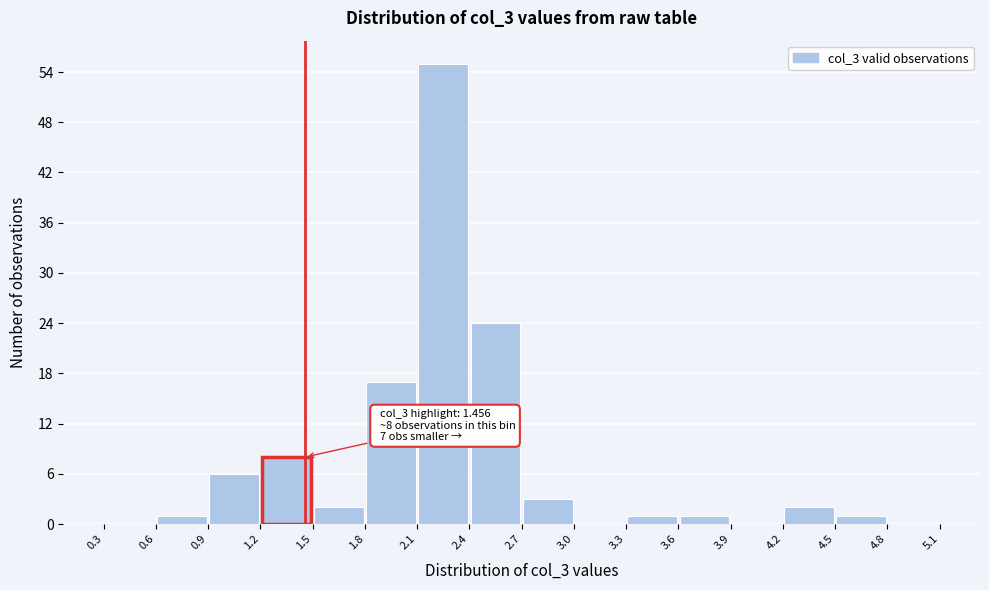

Which range on the x-axis has the tallest bar?

2.1 to 2.4